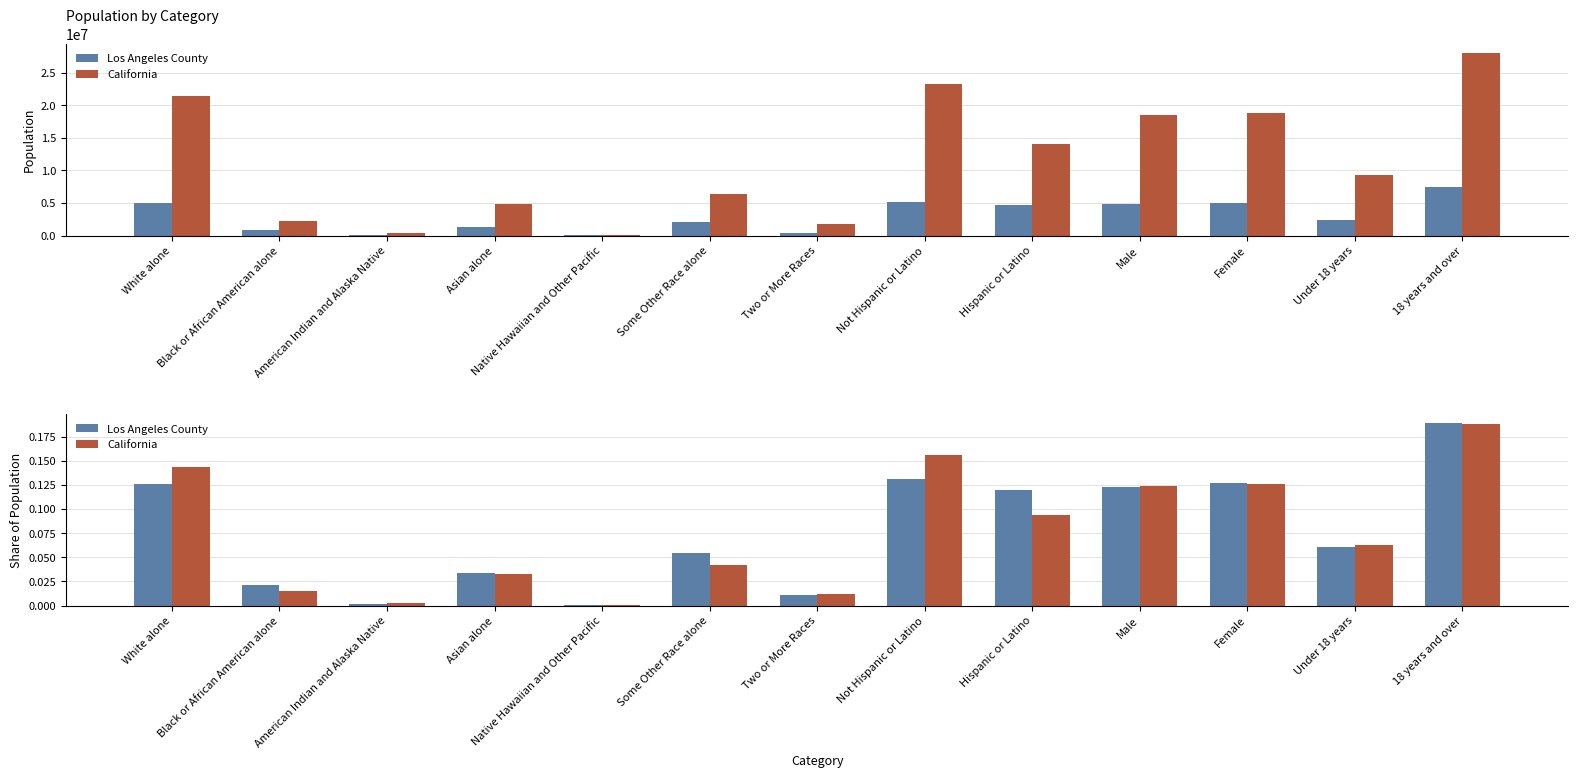

What is the difference between the second highest and minimum values in the California series?

0.2